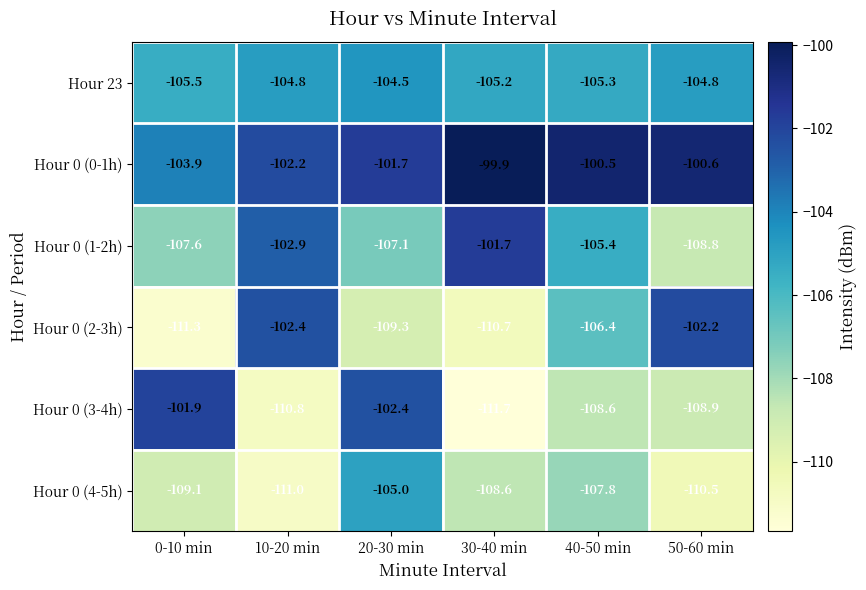

What is the difference between the maximum and minimum values in the Hour 0 (3-4h) series?

9.8